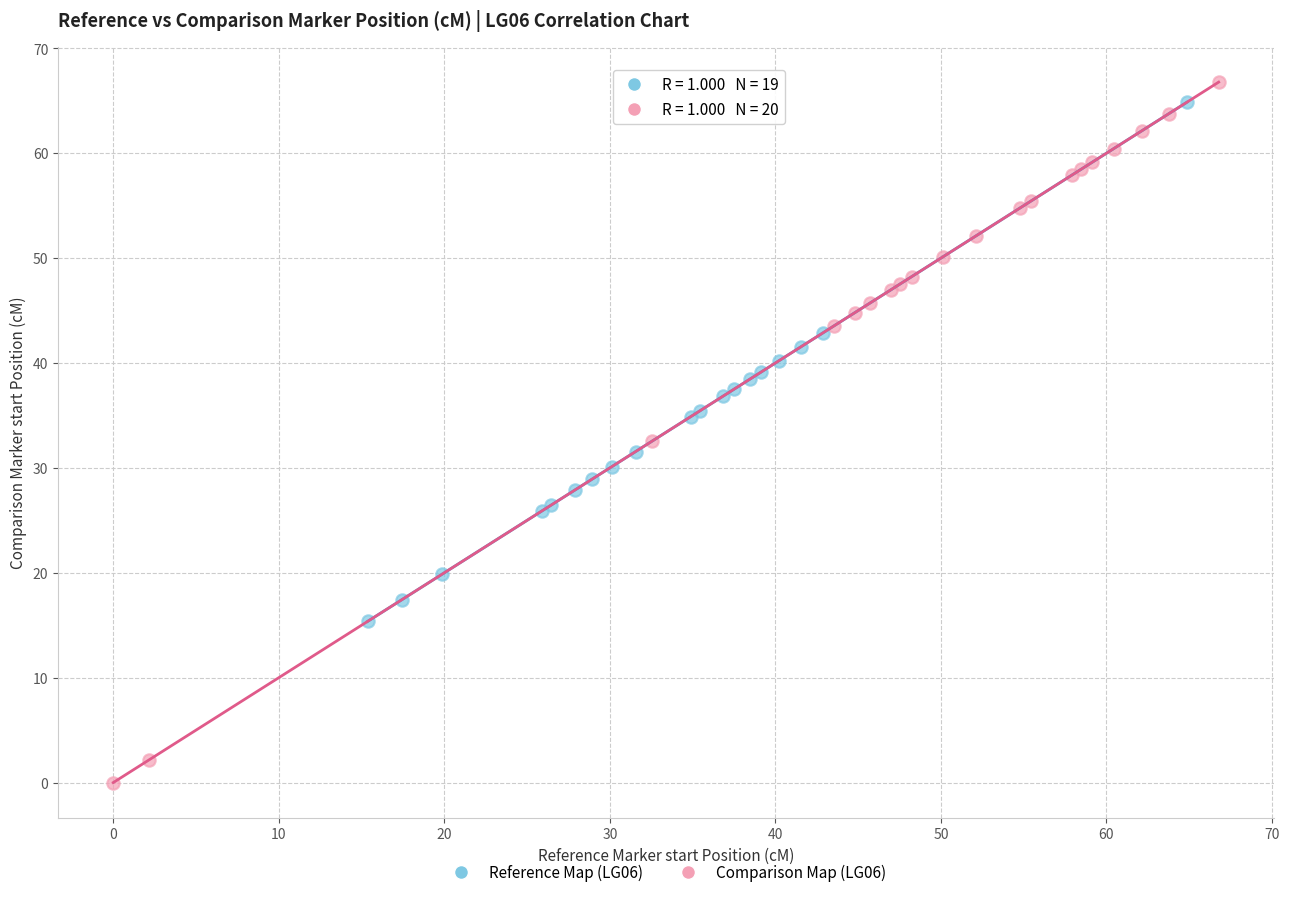

Which series has the widest spread of Y values?

Comparison Map (LG06)